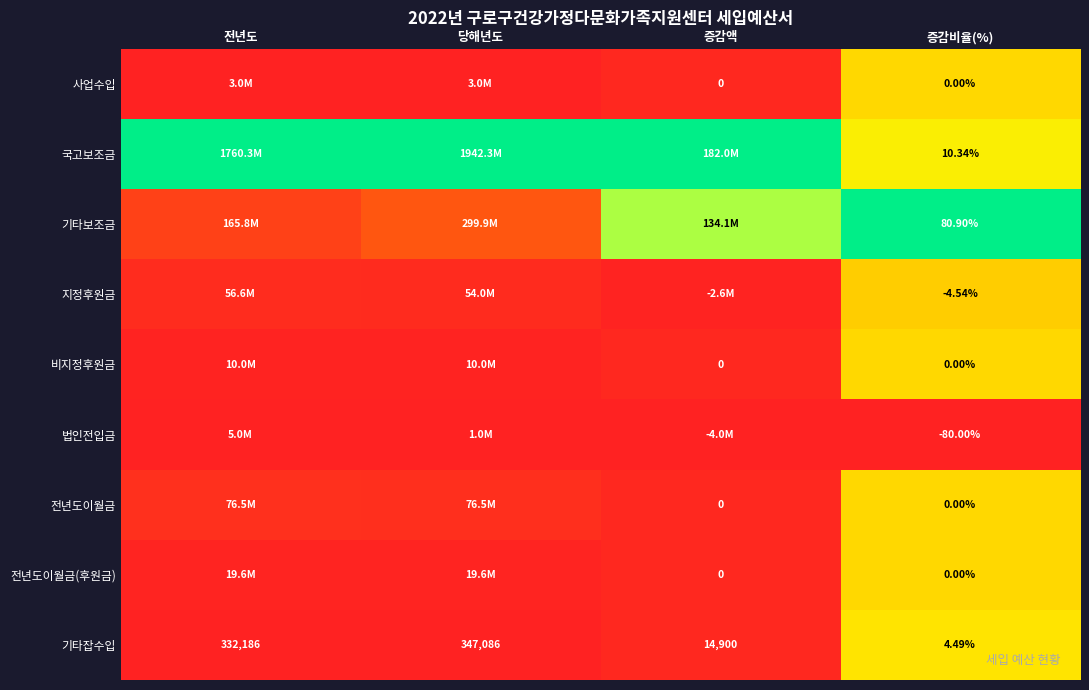

Where is 국고보조금 nearest to the value 0?

증감비율(%)